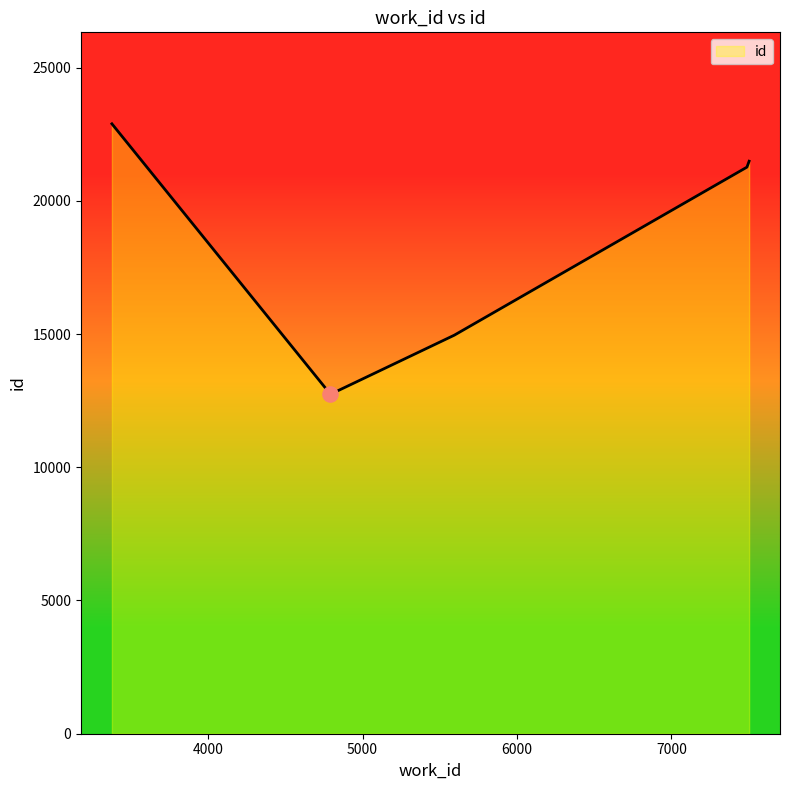

What is the difference between the maximum and minimum values?

10150